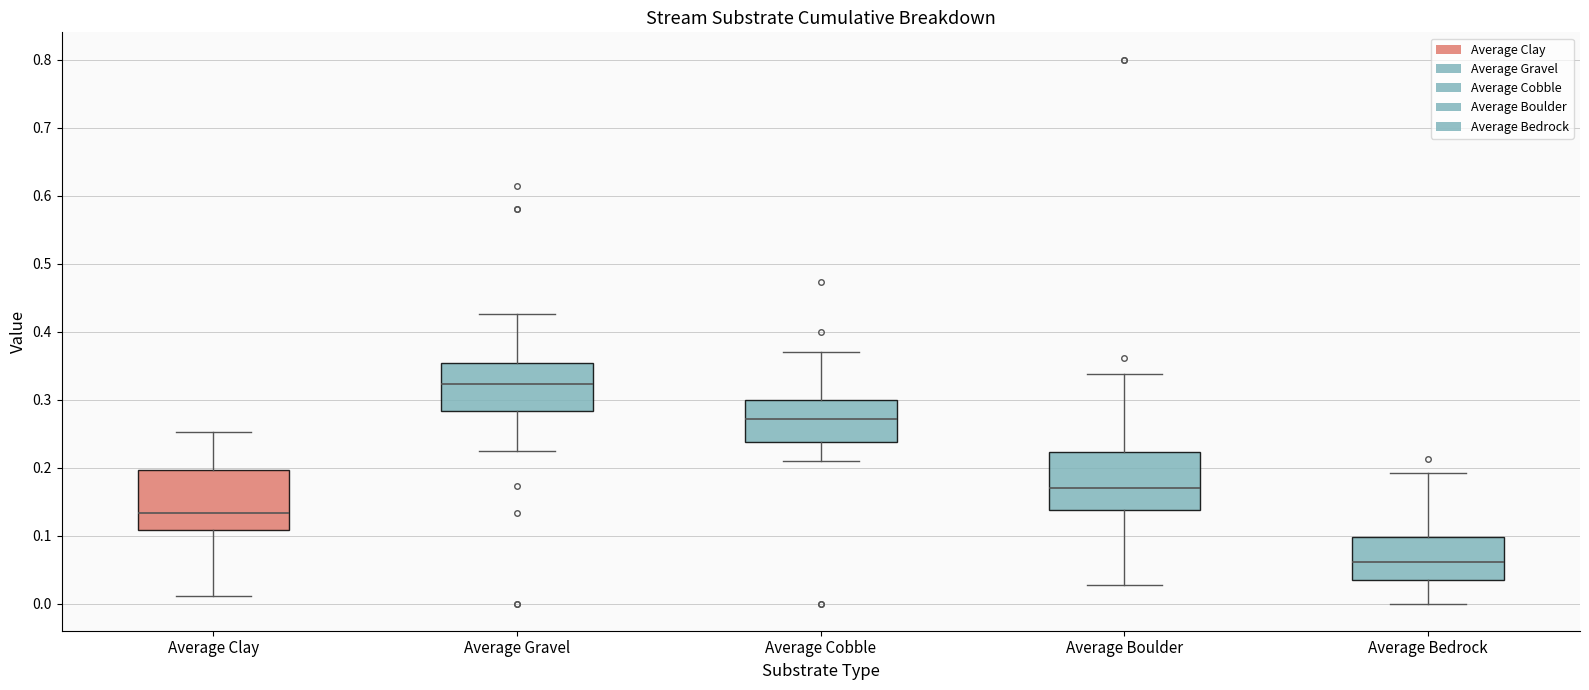

Where does the lower whisker of the box for Average Clay end on the y-axis? The values are not printed on the chart, so give them approximately, as read against the axis.

0.01